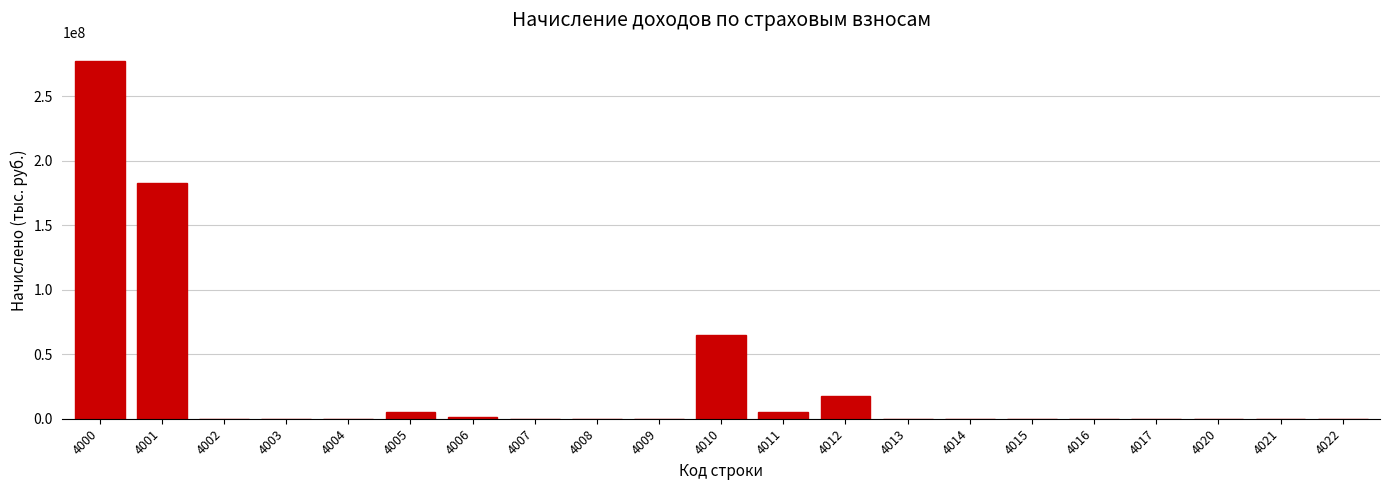

What is the sum of all values?

555271946